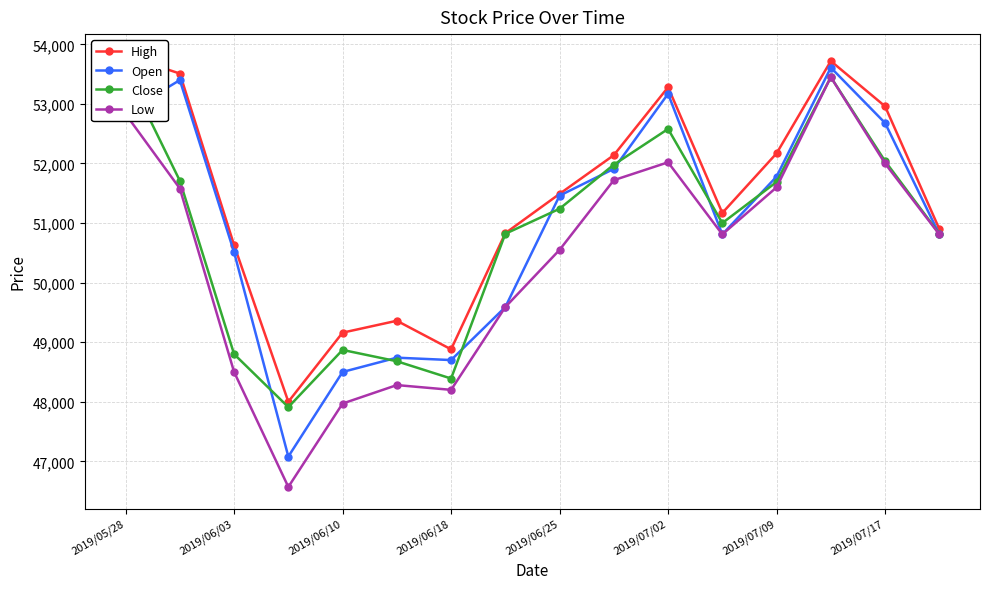

What is the value of the High point at the 9th from the left?

51490